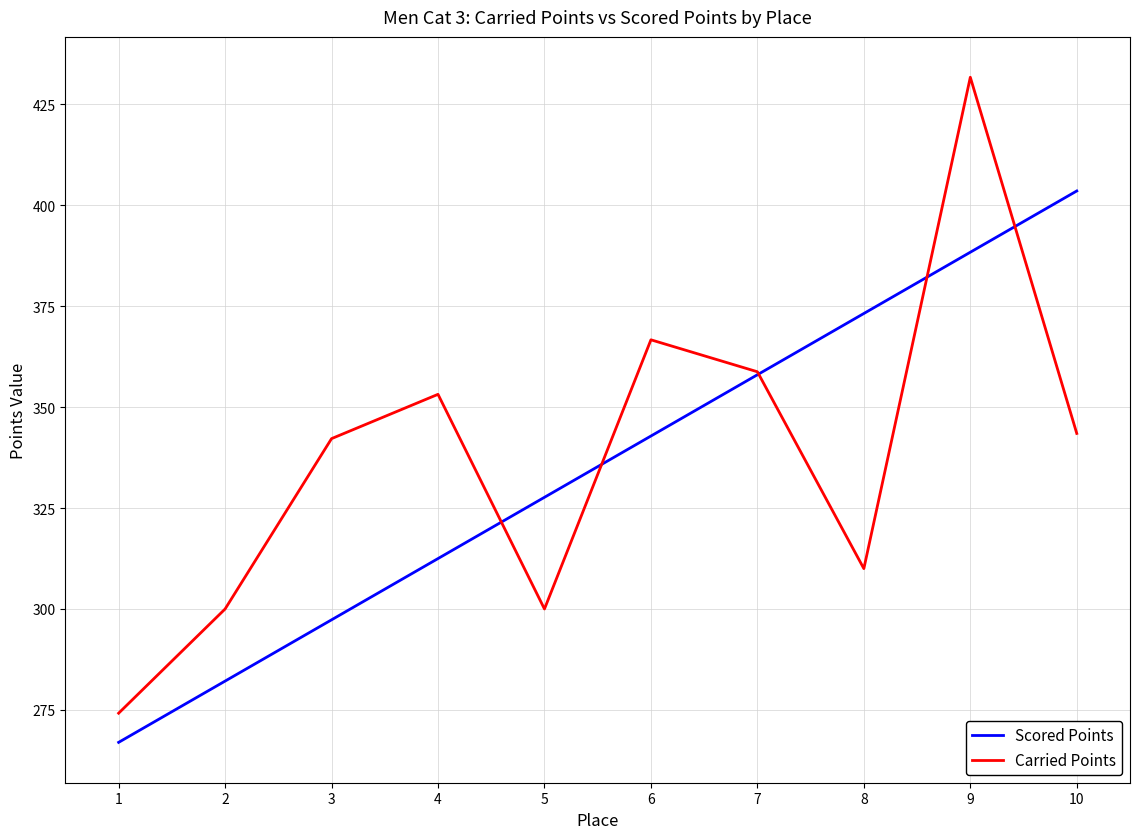

What is the approximate value of Scored Points at 10?

403.6